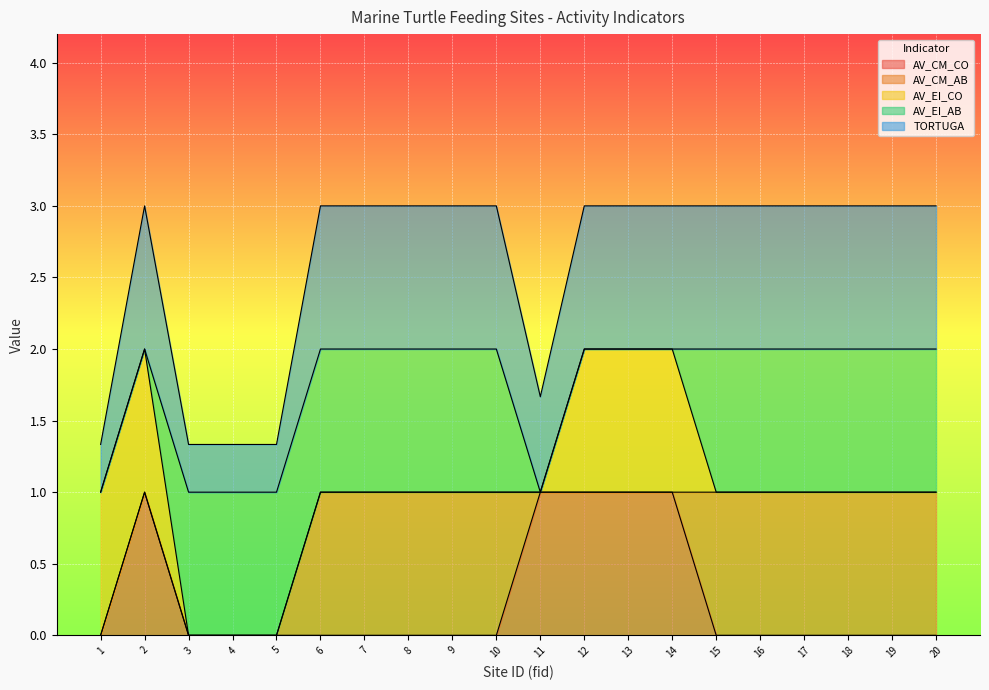

How many series are shown in this chart?

5